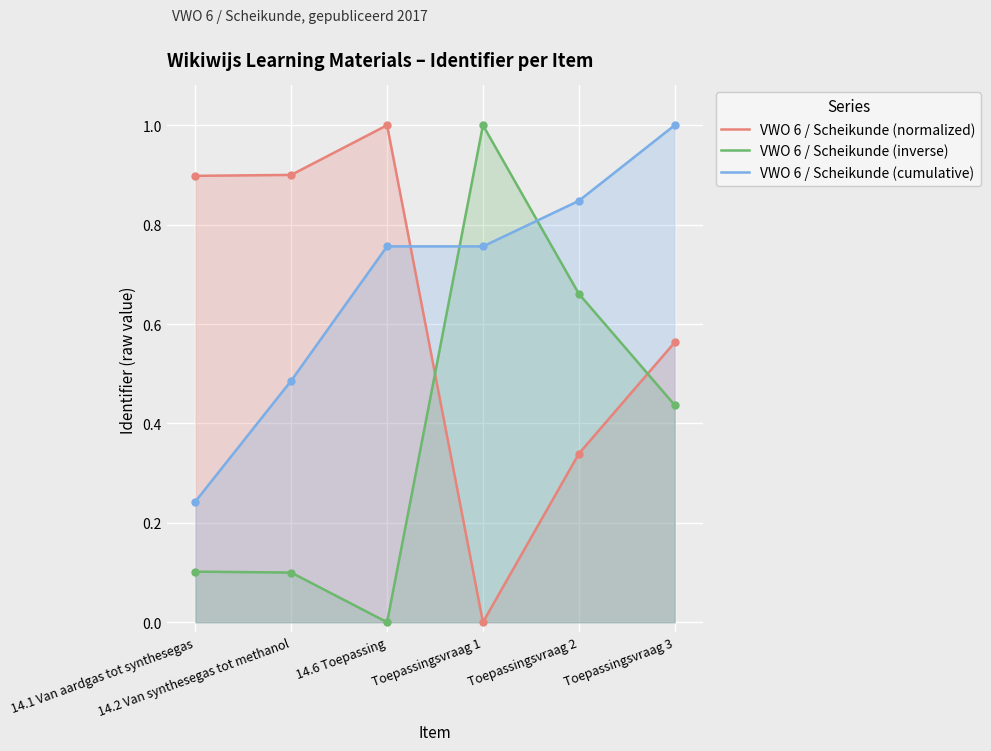

Reading left to right, what are all the values shown in this chart?

14.1 Van aardgas tot synthesegas=0.9	14.2 Van synthesegas tot methanol=0.9	14.6 Toepassing=1.0	Toepassingsvraag 1=0.0	Toepassingsvraag 2=0.3	Toepassingsvraag 3=0.6